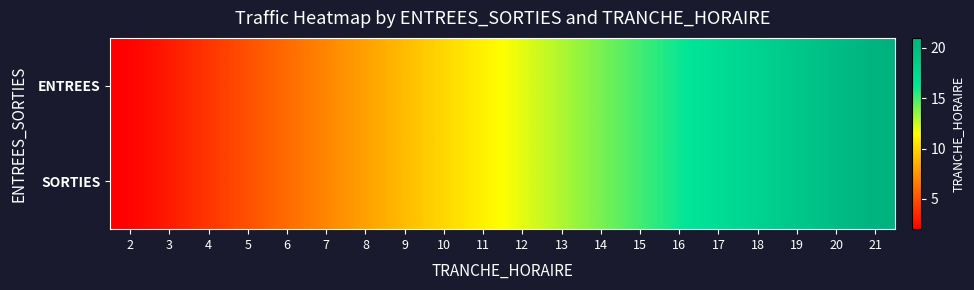

Reading left to right, transcribe all the data shown in this chart.

ENTREES: 2=2	3=3	4=4	5=5	6=6	7=7	8=8	9=9	10=10	11=11	12=12	13=13	14=14	15=15	16=16	17=17	18=18	19=19	20=20	21=21
SORTIES: 2=2	3=3	4=4	5=5	6=6	7=7	8=8	9=9	10=10	11=11	12=12	13=13	14=14	15=15	16=16	17=17	18=18	19=19	20=20	21=21